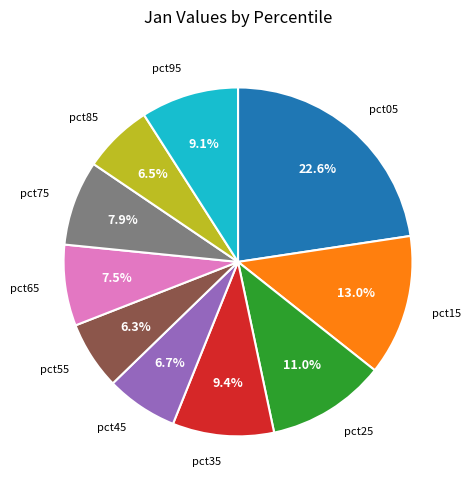

Does any single category account for the majority?

No